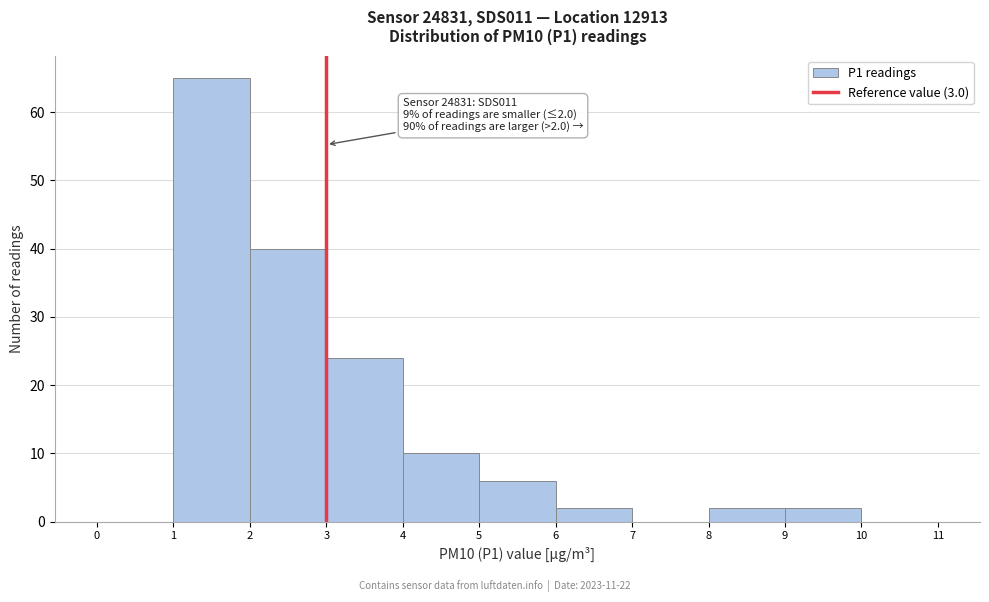

Over which range of the x-axis is the bar tallest?

1 to 2